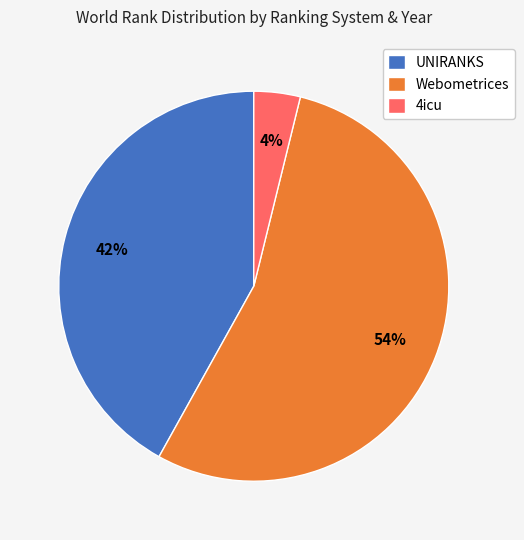

Is the sum of 4icu and UNIRANKS greater than half?

No